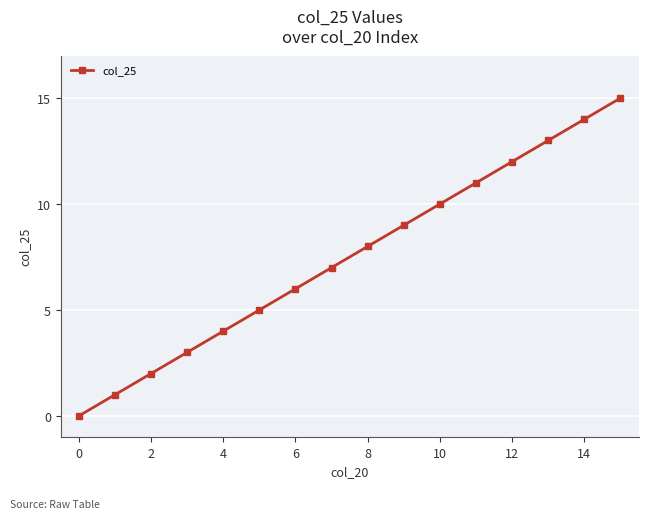

What is the maximum value shown in the chart?

15